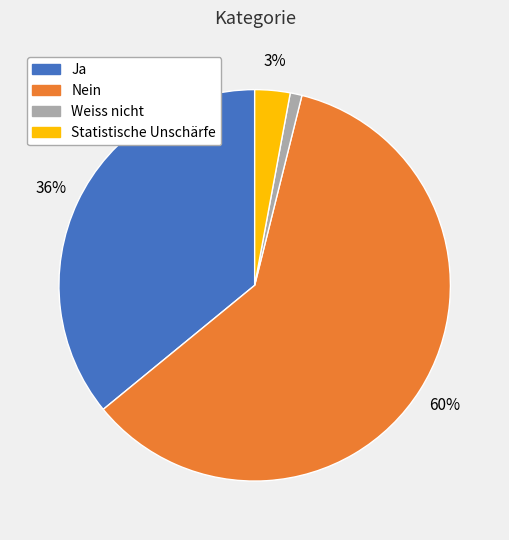

Is it true that Statistische Unschärfe is 3% of the pie?

True